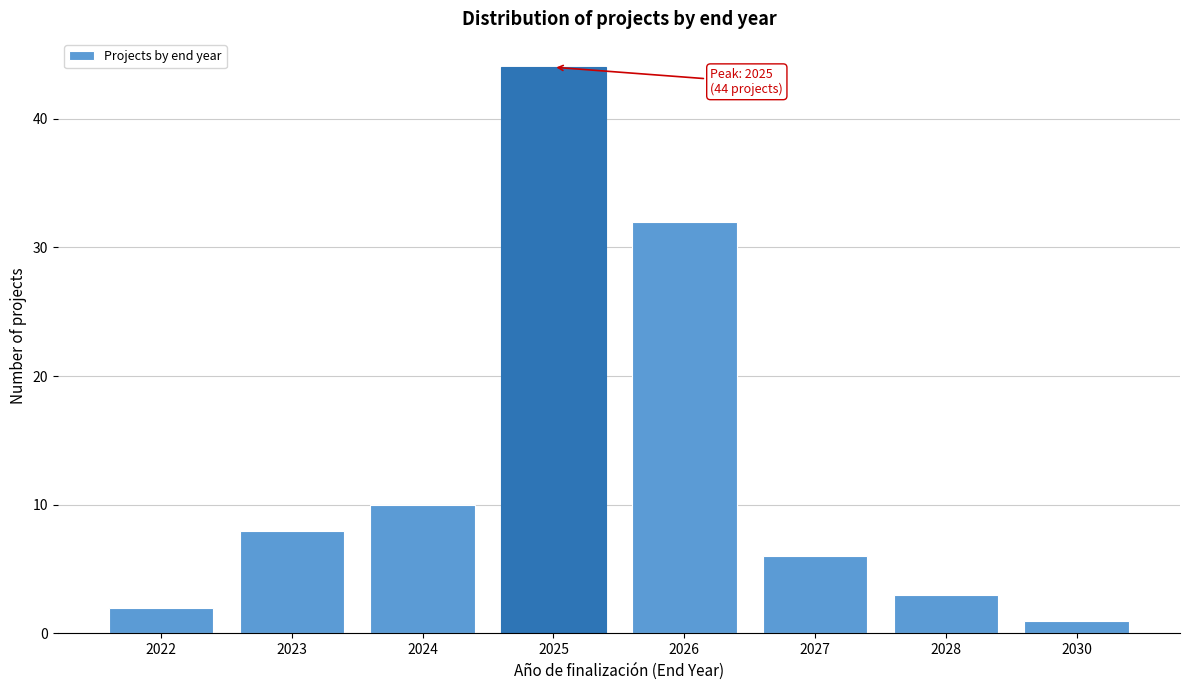

Reading left to right, list all the values displayed in this chart.

2022=2	2023=8	2024=10	2025=44	2026=32	2027=6	2028=3	2030=1